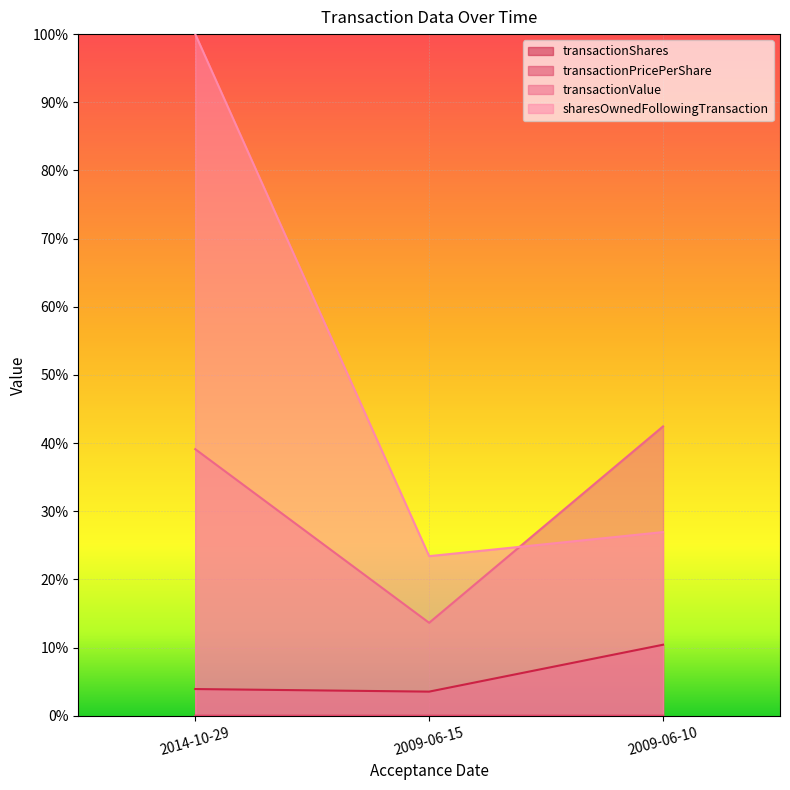

At how many categories does at least one series exceed 0?

3